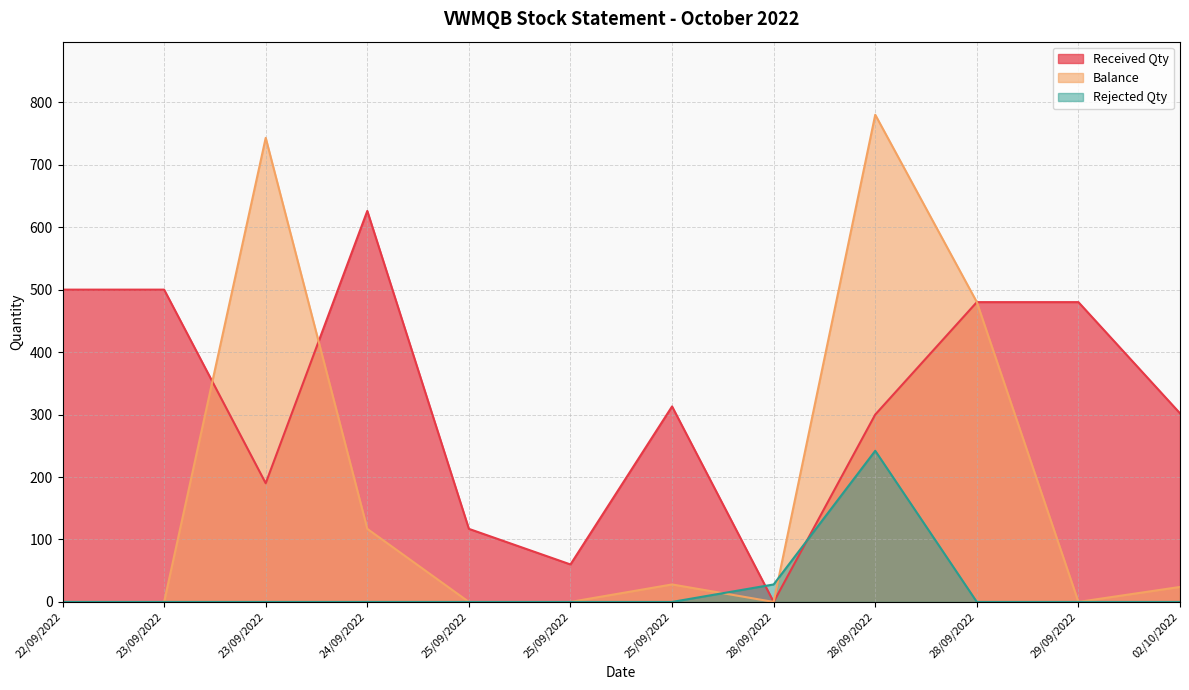

What is the sum of all Balance values?

2172